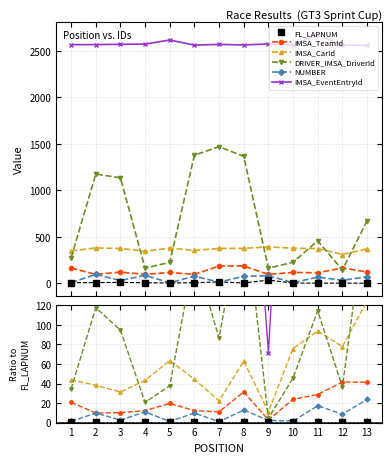

What is the difference between the second highest and minimum values in the IMSA_CarId series?

82.8